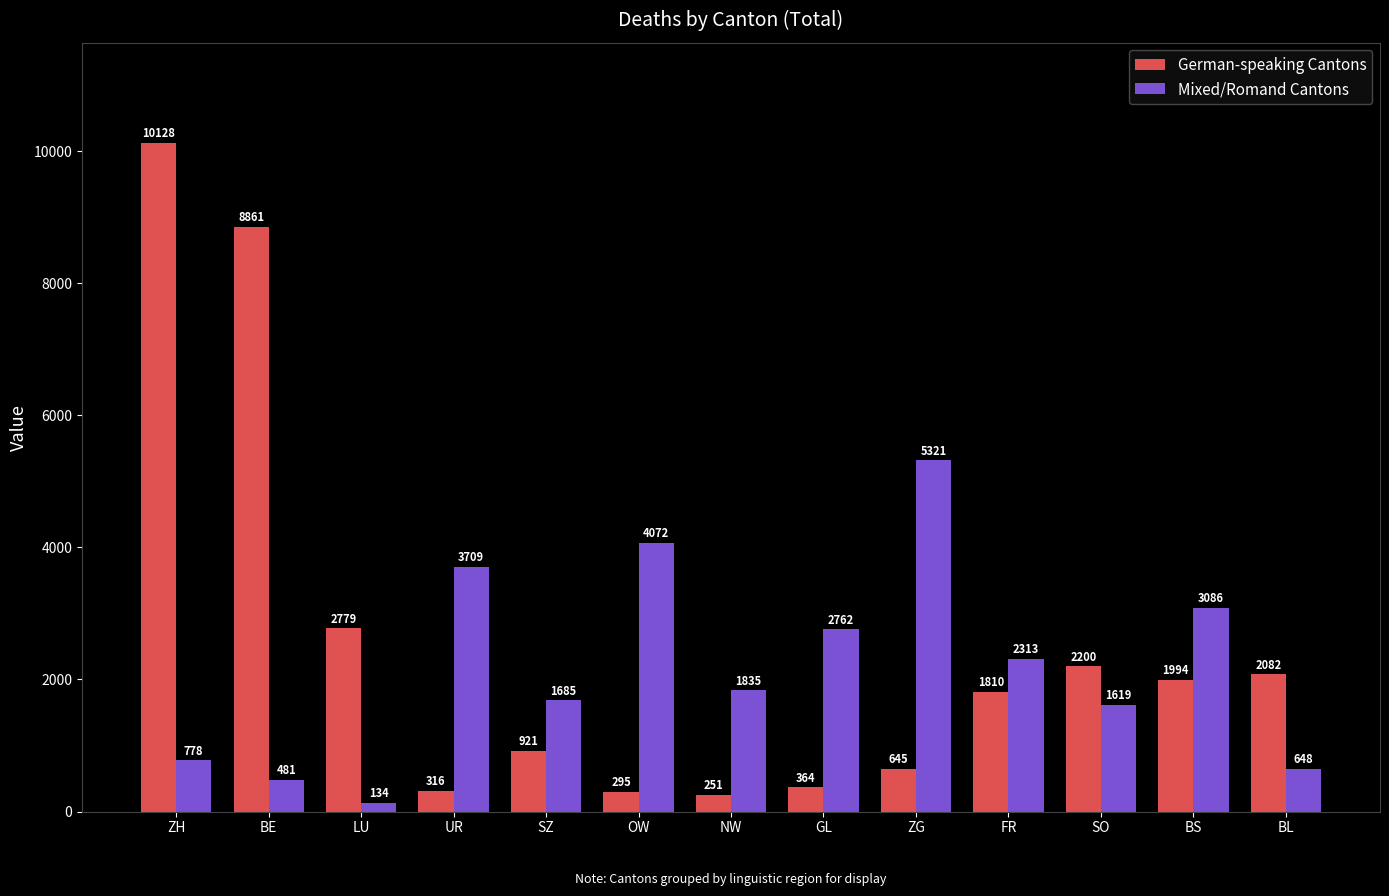

What is the sum of all Mixed/Romand Cantons values?

28443